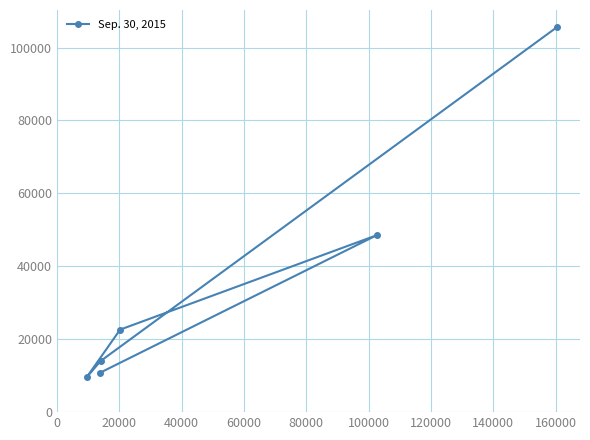

What is the greatest value displayed?

105496